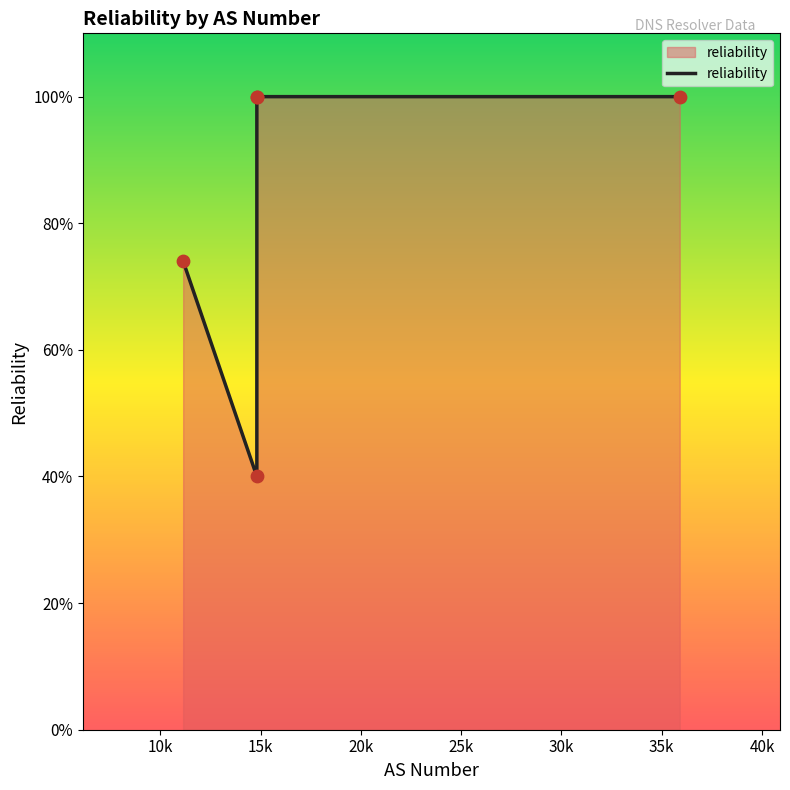

Which has a higher value, 25k or 20k?

25k